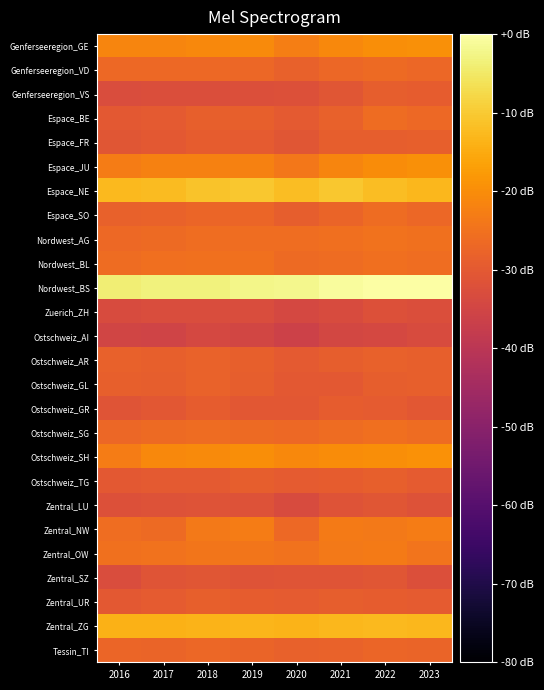

Reading left to right, list all the values displayed in this chart.

Genferseeregion_GE: 2016=-21.5	2017=-21.3	2018=-20.7	2019=-20.5	2020=-22.5	2021=-20.7	2022=-19.7	2023=-19.5
Genferseeregion_VD: 2016=-26.8	2017=-26.8	2018=-26.8	2019=-27.0	2020=-28.4	2021=-27.1	2022=-26.4	2023=-27.1
Genferseeregion_VS: 2016=-32.9	2017=-32.8	2018=-32.7	2019=-32.3	2020=-32.0	2021=-30.7	2022=-29.1	2023=-29.2
Espace_BE: 2016=-30.1	2017=-29.7	2018=-28.5	2019=-28.6	2020=-29.9	2021=-28.2	2022=-26.2	2023=-26.9
Espace_FR: 2016=-30.8	2017=-30.2	2018=-29.3	2019=-29.4	2020=-30.9	2021=-29.0	2022=-28.8	2023=-28.5
Espace_JU: 2016=-22.9	2017=-21.9	2018=-22.2	2019=-22.1	2020=-23.8	2021=-21.5	2022=-20.0	2023=-19.5
Espace_NE: 2016=-12.6	2017=-12.3	2018=-11.1	2019=-10.5	2020=-12.1	2021=-10.4	2022=-12.1	2023=-13.1
Espace_SO: 2016=-28.2	2017=-27.9	2018=-27.3	2019=-27.3	2020=-28.8	2021=-27.6	2022=-26.2	2023=-26.9
Nordwest_AG: 2016=-26.7	2017=-26.6	2018=-25.8	2019=-25.7	2020=-25.9	2021=-25.6	2022=-24.9	2023=-25.3
Nordwest_BL: 2016=-26.1	2017=-25.6	2018=-25.1	2019=-25.1	2020=-26.3	2021=-26.2	2022=-25.5	2023=-25.9
Nordwest_BS: 2016=-3.8	2017=-3.3	2018=-3.2	2019=-2.3	2020=-1.9	2021=-0.7	2022=-0.2	2023=0.0
Zuerich_ZH: 2016=-33.3	2017=-32.9	2018=-32.9	2019=-32.9	2020=-34.2	2021=-33.2	2022=-32.2	2023=-32.6
Ostschweiz_AI: 2016=-35.0	2017=-35.5	2018=-34.1	2019=-34.9	2020=-36.2	2021=-34.5	2022=-34.1	2023=-33.4
Ostschweiz_AR: 2016=-28.2	2017=-28.5	2018=-27.9	2019=-28.7	2020=-29.9	2021=-28.8	2022=-28.4	2023=-28.7
Ostschweiz_GL: 2016=-28.5	2017=-28.8	2018=-28.1	2019=-28.8	2020=-30.3	2021=-30.1	2022=-29.1	2023=-28.7
Ostschweiz_GR: 2016=-31.2	2017=-30.4	2018=-29.3	2019=-30.5	2020=-30.4	2021=-29.1	2022=-29.5	2023=-30.4
Ostschweiz_SG: 2016=-27.0	2017=-26.3	2018=-26.2	2019=-26.4	2020=-26.7	2021=-25.9	2022=-25.6	2023=-26.0
Ostschweiz_SH: 2016=-22.9	2017=-20.7	2018=-20.6	2019=-19.9	2020=-20.9	2021=-20.1	2022=-19.7	2023=-19.1
Ostschweiz_TG: 2016=-30.2	2017=-29.9	2018=-29.9	2019=-28.9	2020=-29.7	2021=-29.3	2022=-28.7	2023=-29.6
Zentral_LU: 2016=-32.2	2017=-31.7	2018=-31.3	2019=-31.6	2020=-33.3	2021=-31.4	2022=-30.7	2023=-31.7
Zentral_NW: 2016=-25.8	2017=-26.3	2018=-23.6	2019=-23.1	2020=-26.7	2021=-23.3	2022=-23.6	2023=-22.9
Zentral_OW: 2016=-25.1	2017=-24.8	2018=-24.1	2019=-24.2	2020=-24.7	2021=-23.5	2022=-23.2	2023=-24.5
Zentral_SZ: 2016=-33.0	2017=-31.2	2018=-30.9	2019=-31.3	2020=-31.1	2021=-31.1	2022=-30.8	2023=-32.5
Zentral_UR: 2016=-30.2	2017=-29.5	2018=-28.7	2019=-29.1	2020=-29.5	2021=-28.9	2022=-29.1	2023=-29.4
Zentral_ZG: 2016=-13.8	2017=-13.9	2018=-13.7	2019=-13.4	2020=-13.5	2021=-13.0	2022=-12.5	2023=-13.0
Tessin_TI: 2016=-27.3	2017=-27.7	2018=-27.0	2019=-27.8	2020=-28.4	2021=-28.0	2022=-27.3	2023=-27.6